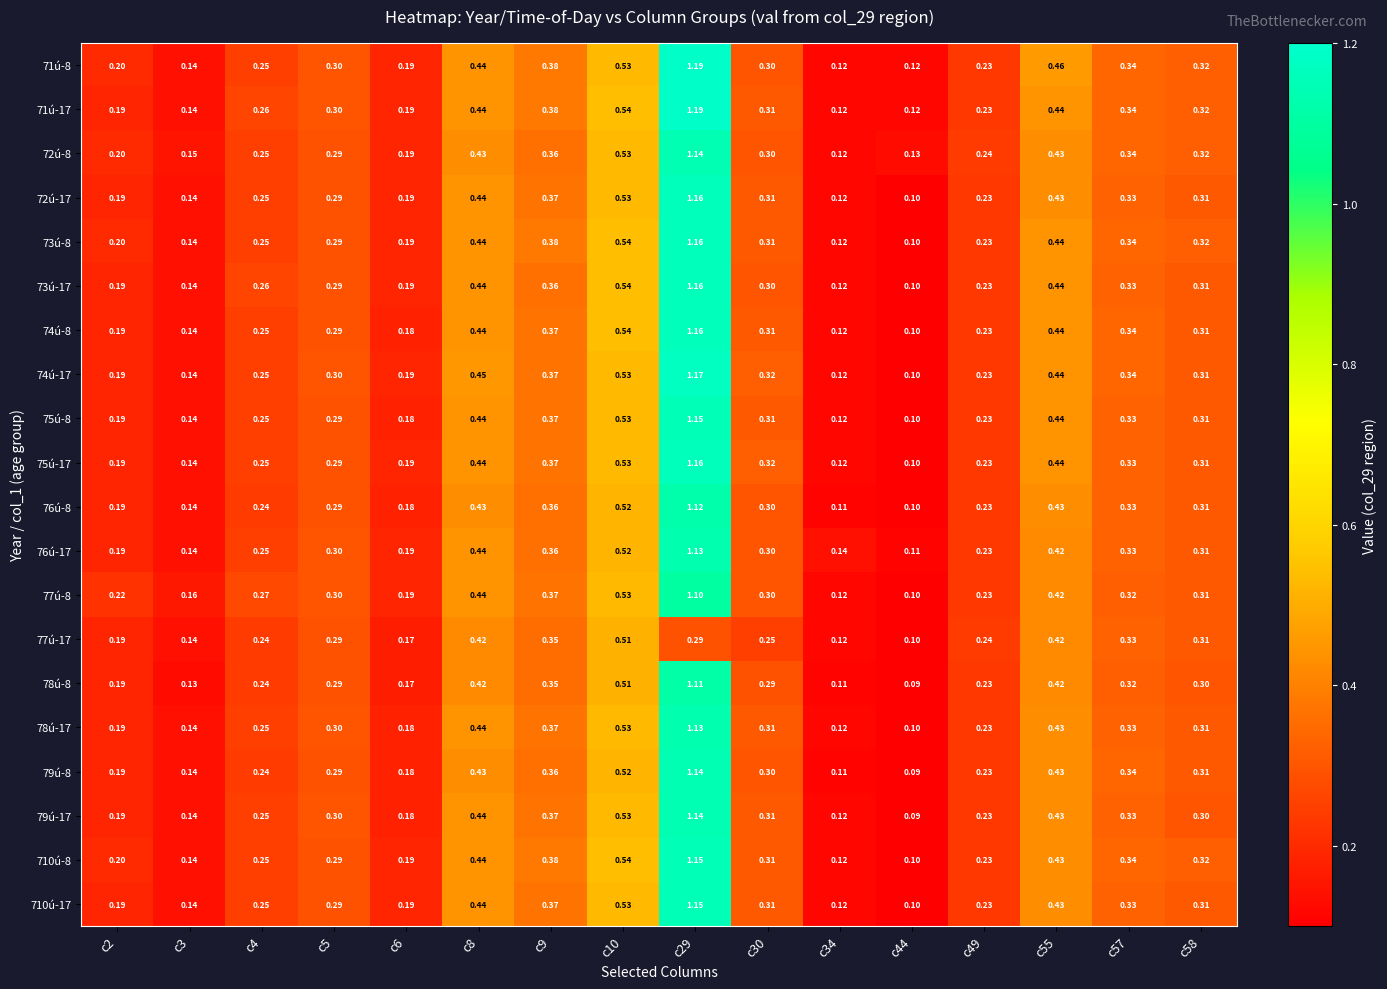

Is the value of 71ú-17 at c5 greater than the value of 79ú-17 at c57?

No